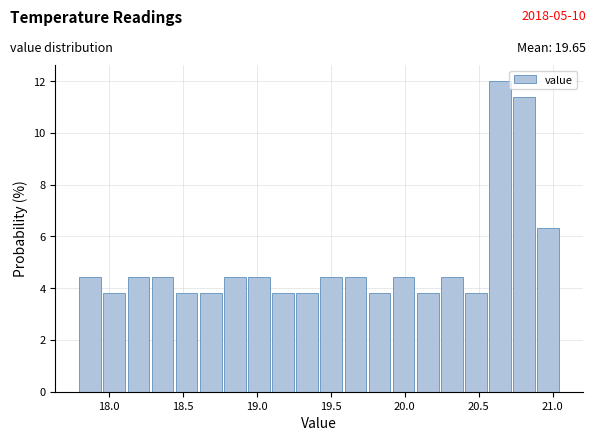

Read against the x-axis, roughly where is the centre of the tallest bar?

20.65